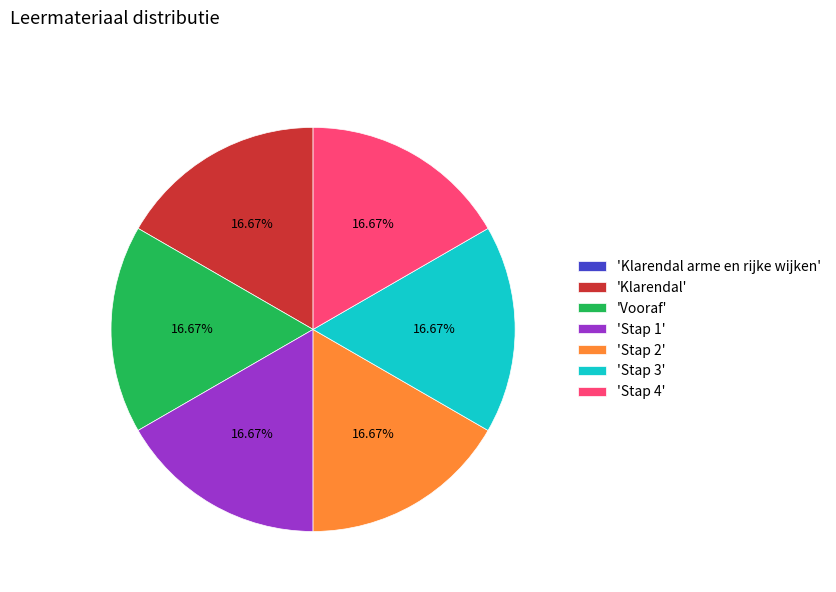

Approximately how many times larger is the value at 'Vooraf' compared to 'Stap 3'?

1.0